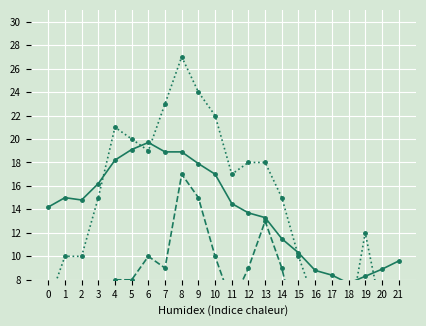

At how many categories does at least one series exceed 10?

17